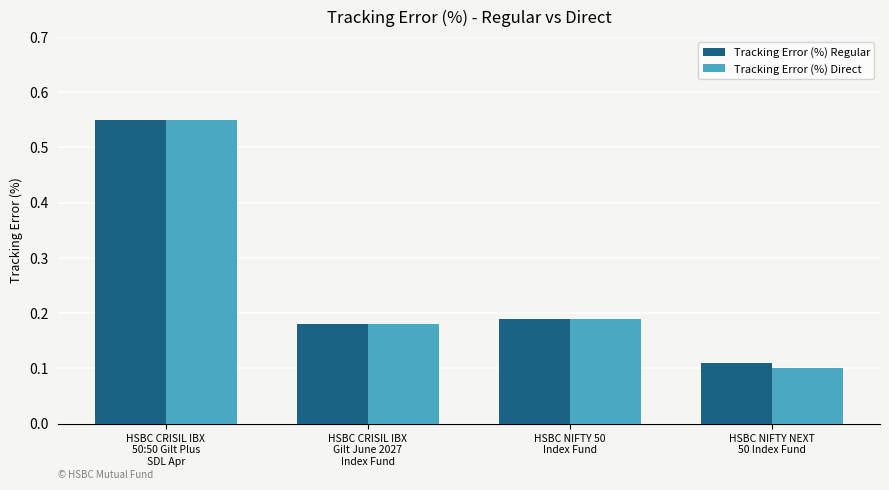

What is the sum of all Tracking Error (%) Regular values?

1.0